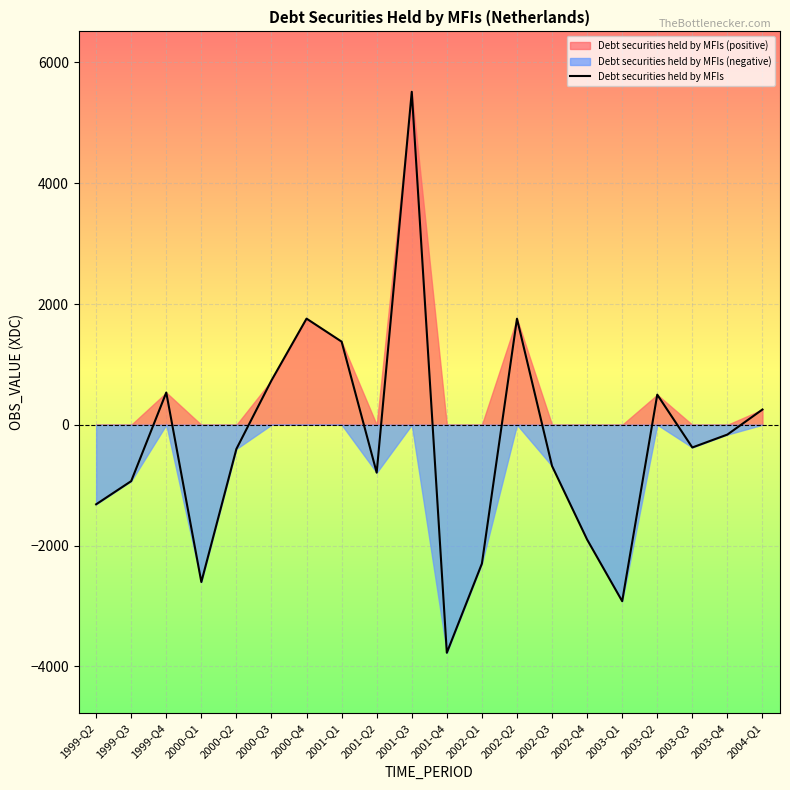

What is the change in value from 1999-Q3 to 2000-Q4?

+2691